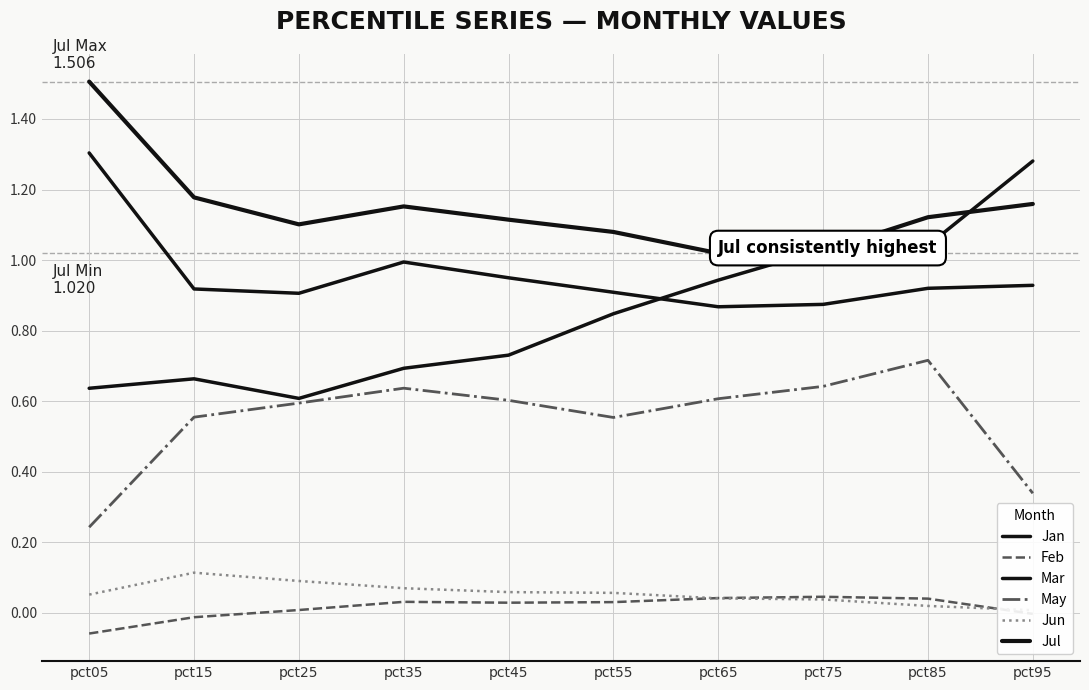

Reading left to right, list all the values displayed in this chart.

Jan: pct05=1.3	pct15=0.9	pct25=0.9	pct35=1.0	pct45=0.9	pct55=0.9	pct65=0.9	pct75=0.9	pct85=0.9	pct95=0.9
Feb: pct05=-0.1	pct15=-0.0	pct25=0.0	pct35=0.0	pct45=0.0	pct55=0.0	pct65=0.0	pct75=0.0	pct85=0.0	pct95=-0.0
Mar: pct05=0.6	pct15=0.7	pct25=0.6	pct35=0.7	pct45=0.7	pct55=0.8	pct65=0.9	pct75=1.0	pct85=1.0	pct95=1.3
May: pct05=0.2	pct15=0.6	pct25=0.6	pct35=0.6	pct45=0.6	pct55=0.6	pct65=0.6	pct75=0.6	pct85=0.7	pct95=0.3
Jun: pct05=0.1	pct15=0.1	pct25=0.1	pct35=0.1	pct45=0.1	pct55=0.1	pct65=0.0	pct75=0.0	pct85=0.0	pct95=0.0
Jul: pct05=1.5	pct15=1.2	pct25=1.1	pct35=1.2	pct45=1.1	pct55=1.1	pct65=1.0	pct75=1.0	pct85=1.1	pct95=1.2